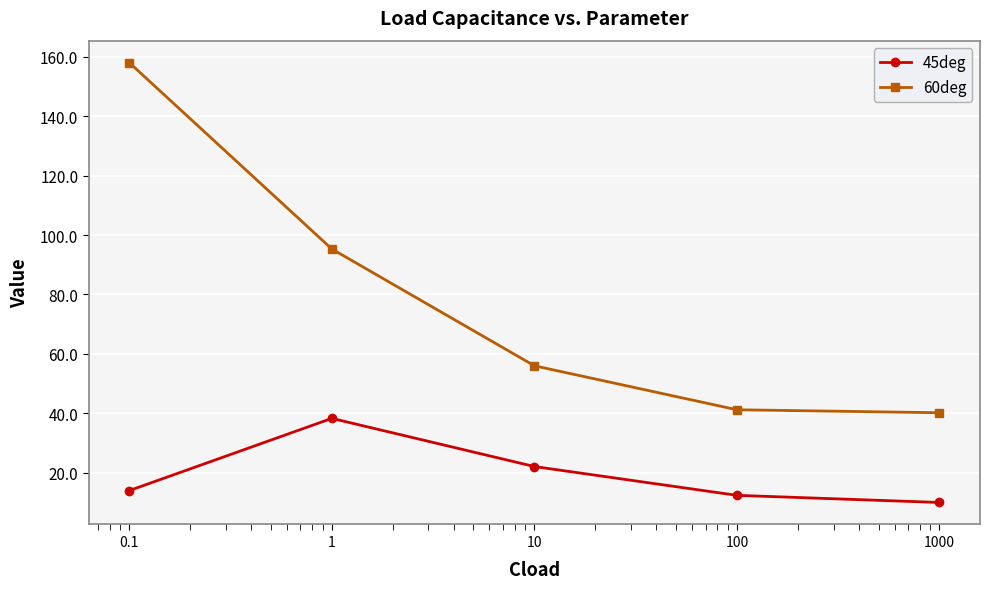

True or false: 45deg and 60deg cross at least once.

False